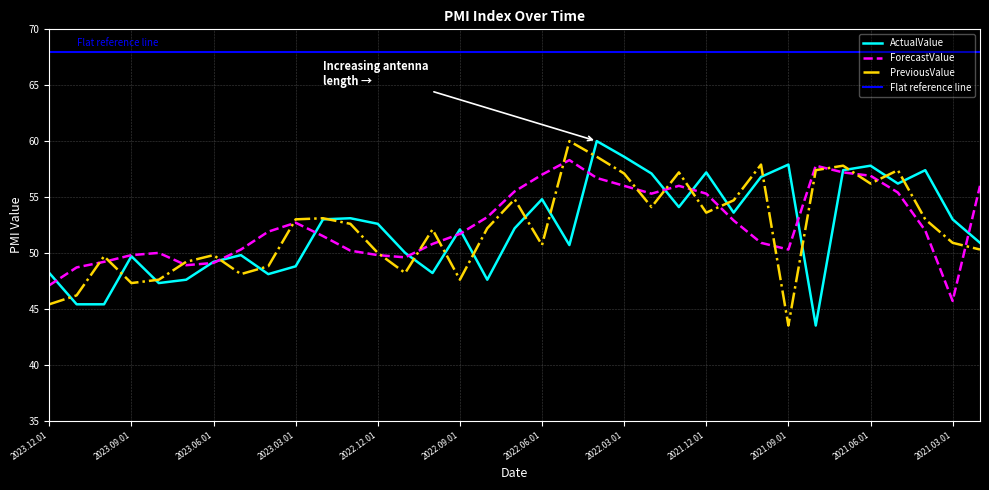

Between 2023.04.03 and 2022.04.01, which is larger?

2022.04.01